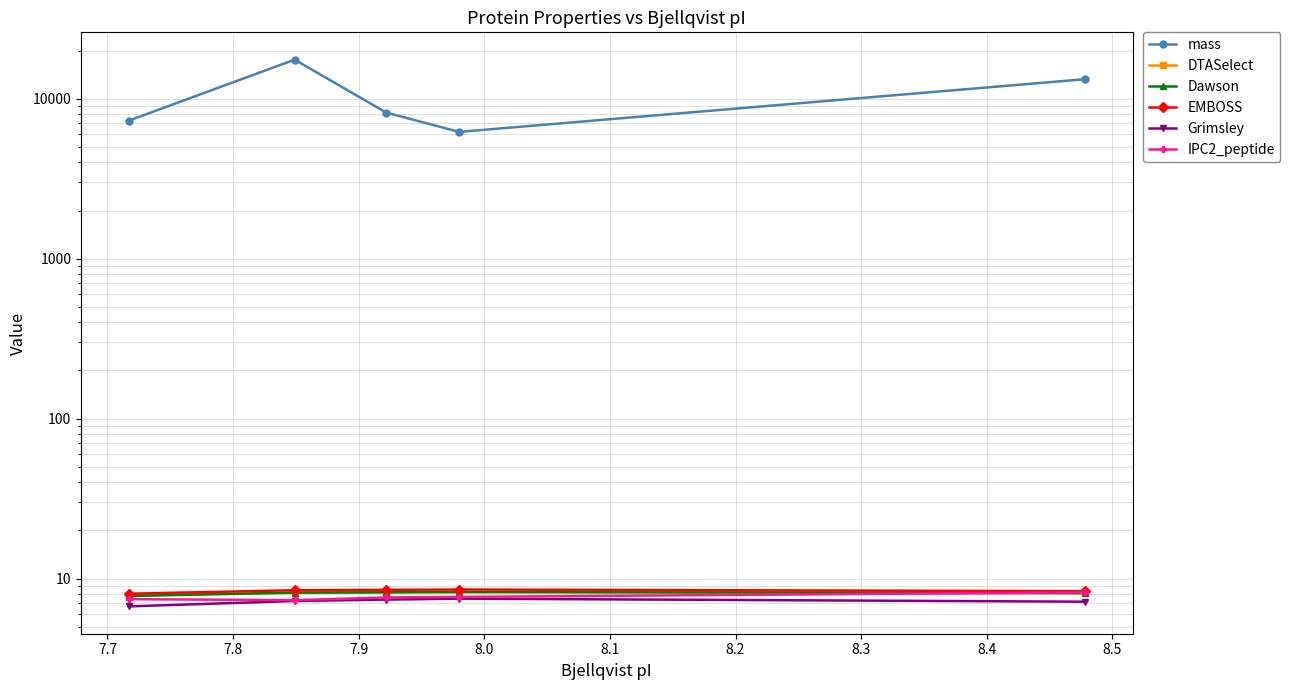

True or false: IPC2_peptide and EMBOSS intersect in this chart.

False